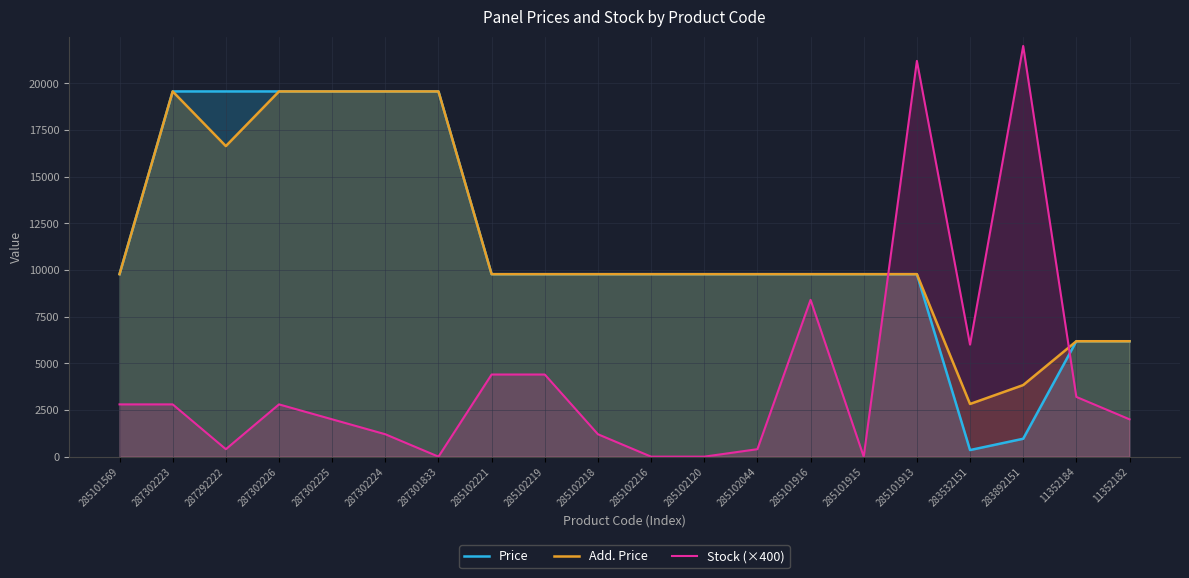

Is it true that Price equals 19564.9 at 287302224?

True